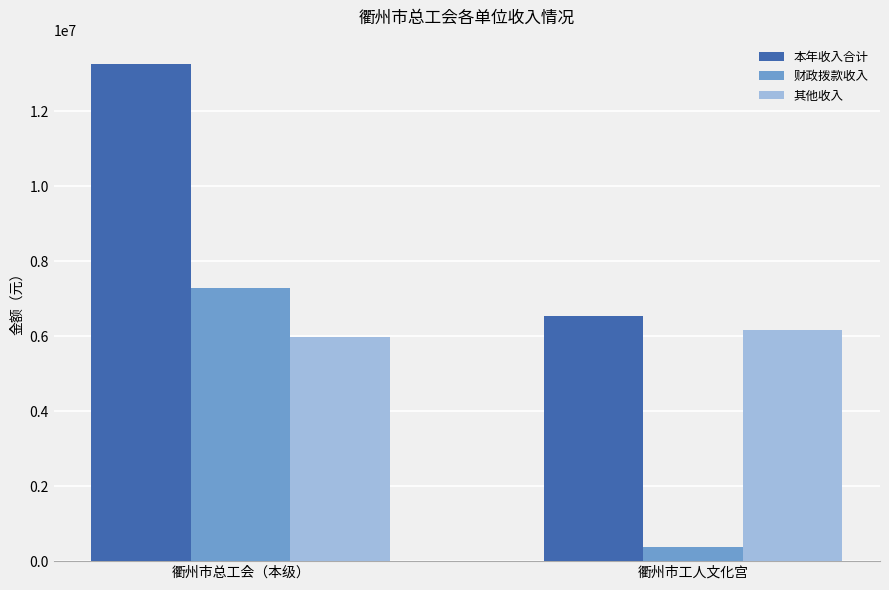

What is the difference between the maximum and minimum values in the 其他收入 series?

187382.3